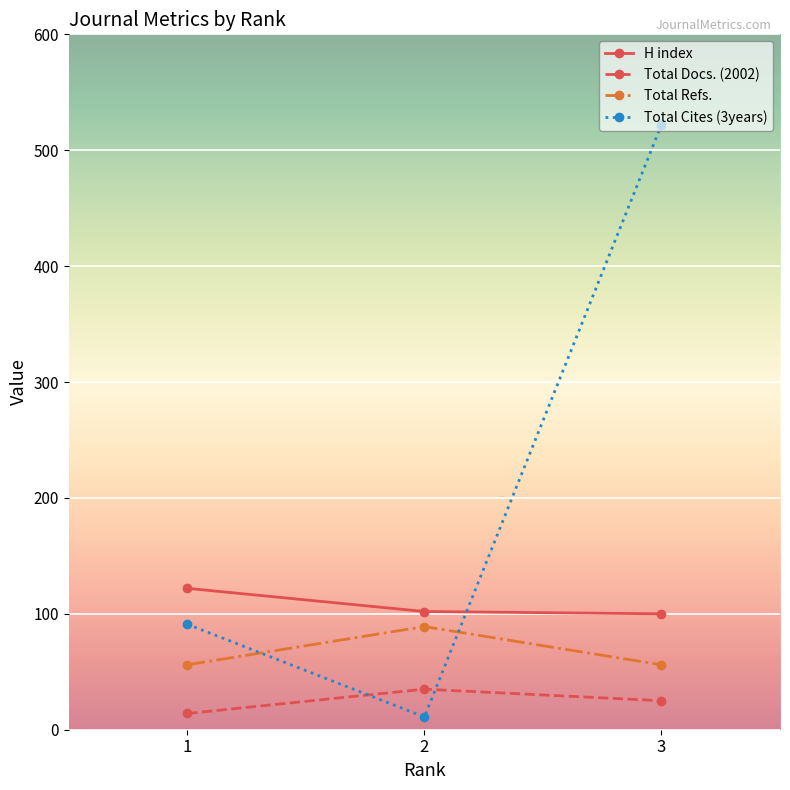

The value of Total Docs. (2002) at 2 is 35. True or false?

True